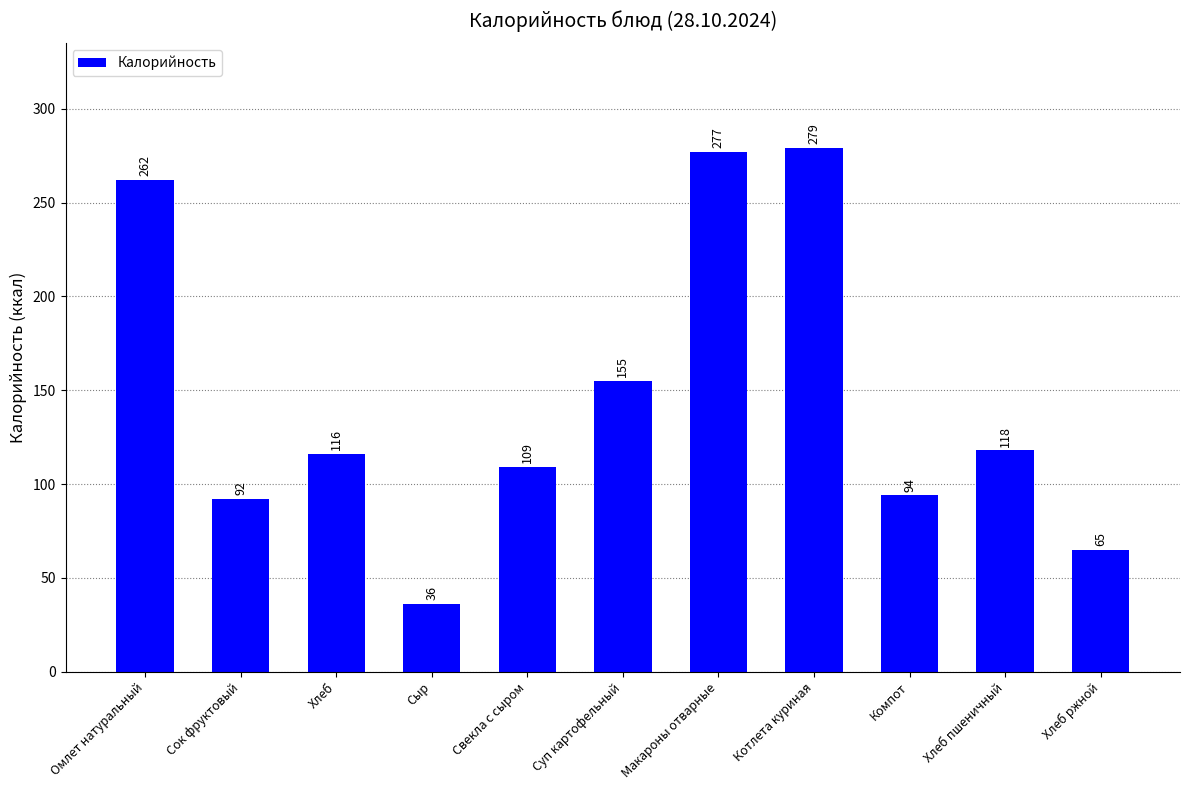

What is the difference between the maximum and second lowest values?

214